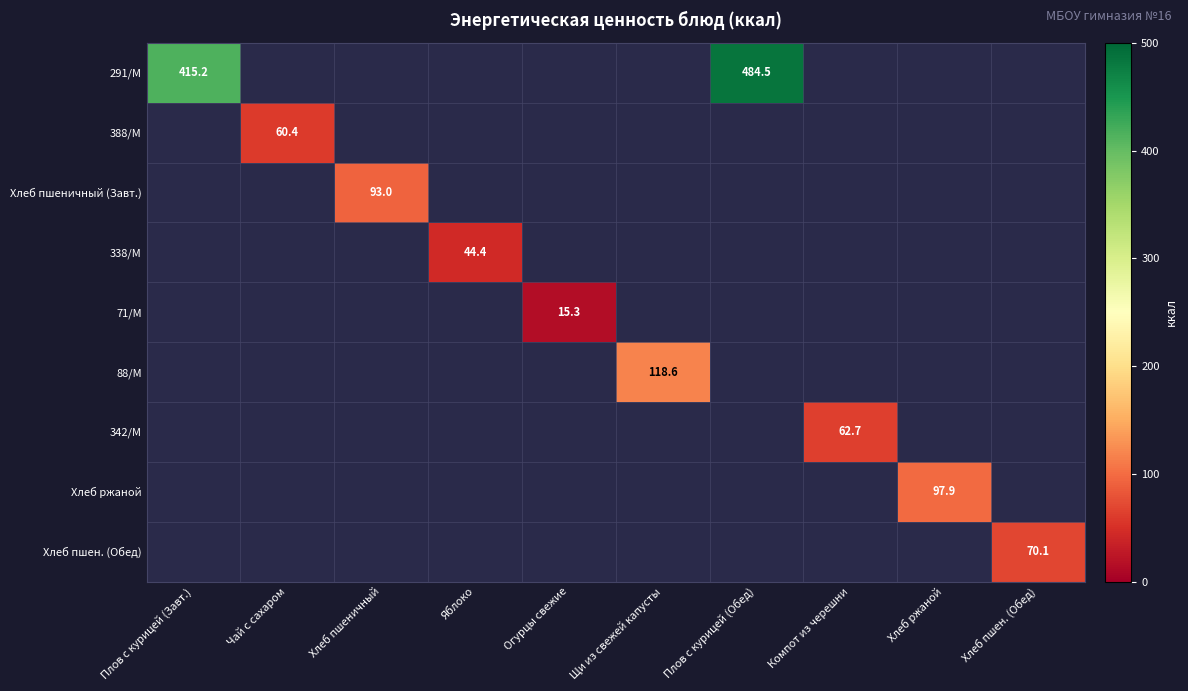

What is the maximum value shown in the chart?

484.5